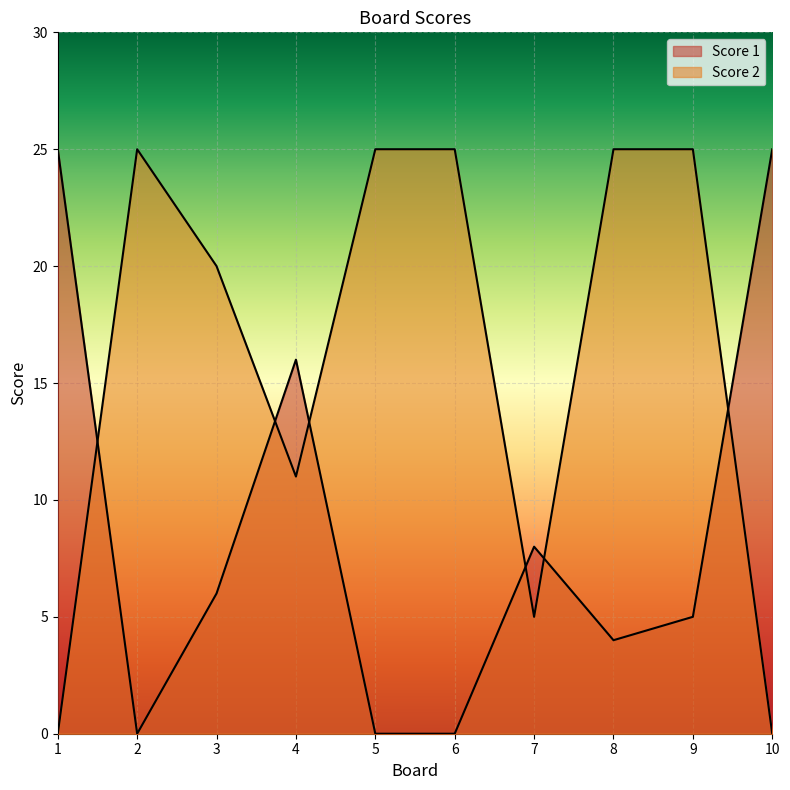

Count the Score 2 values in the range 5 to 25.

8